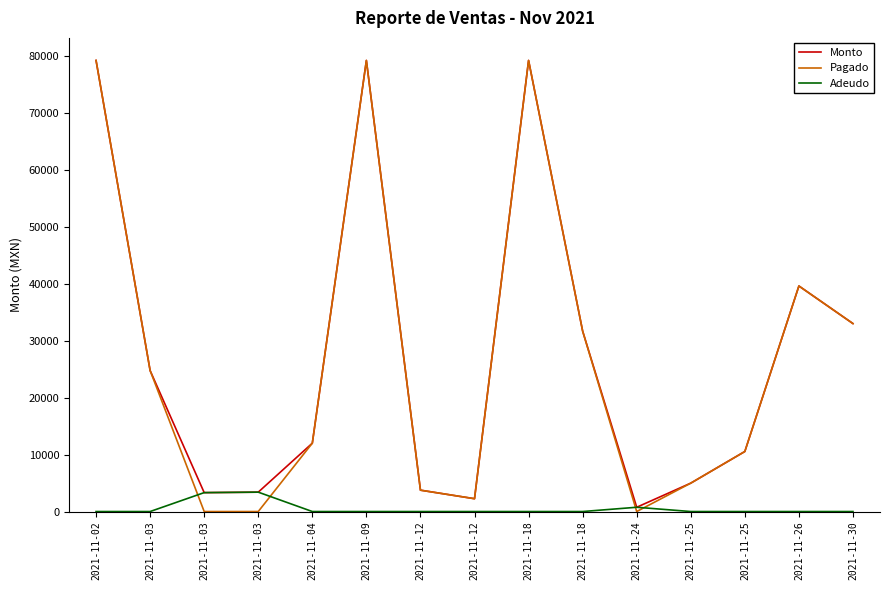

Does the chart have visible grid lines?

No